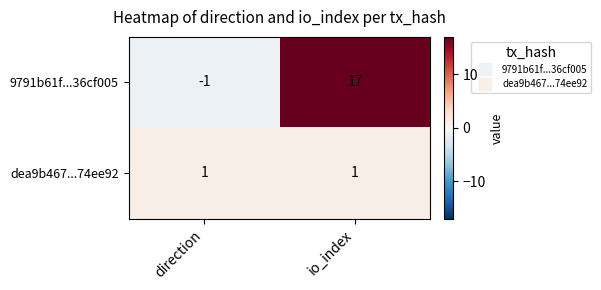

At which category does the chart reach its minimum across all series?

direction